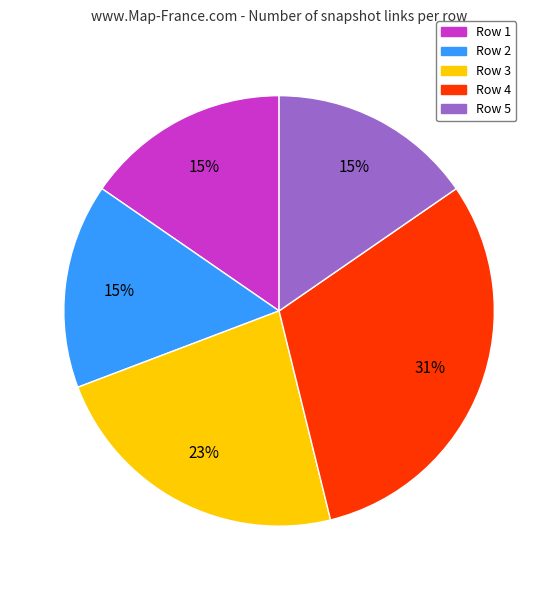

Which slice is the largest?

Row 4